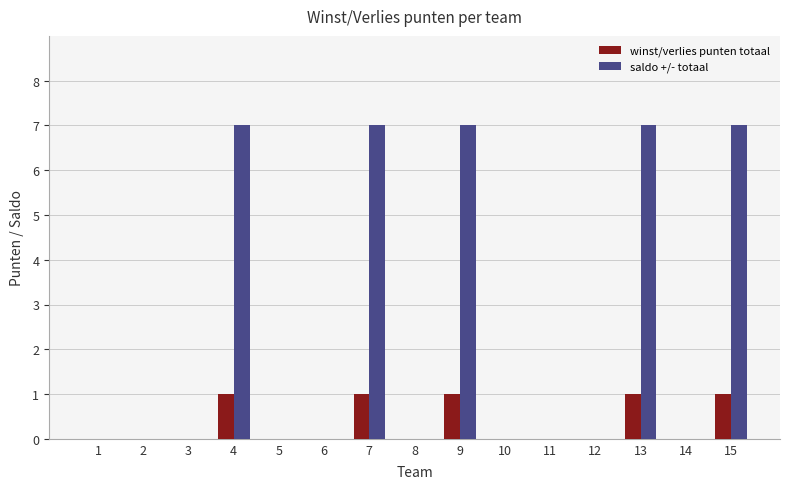

What is the greatest value displayed?

7